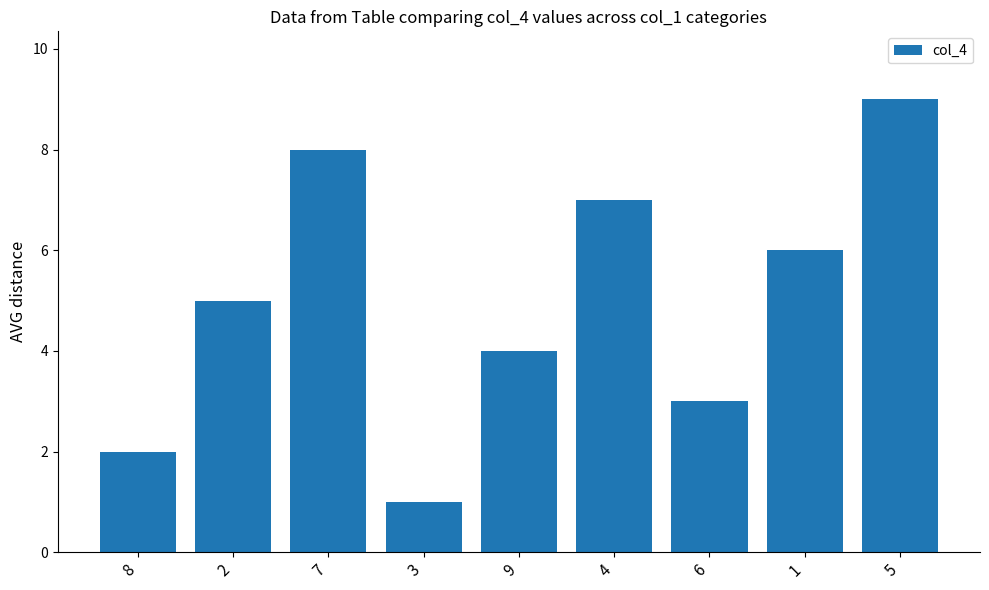

Are the bars grouped side by side (vs. stacked)?

No